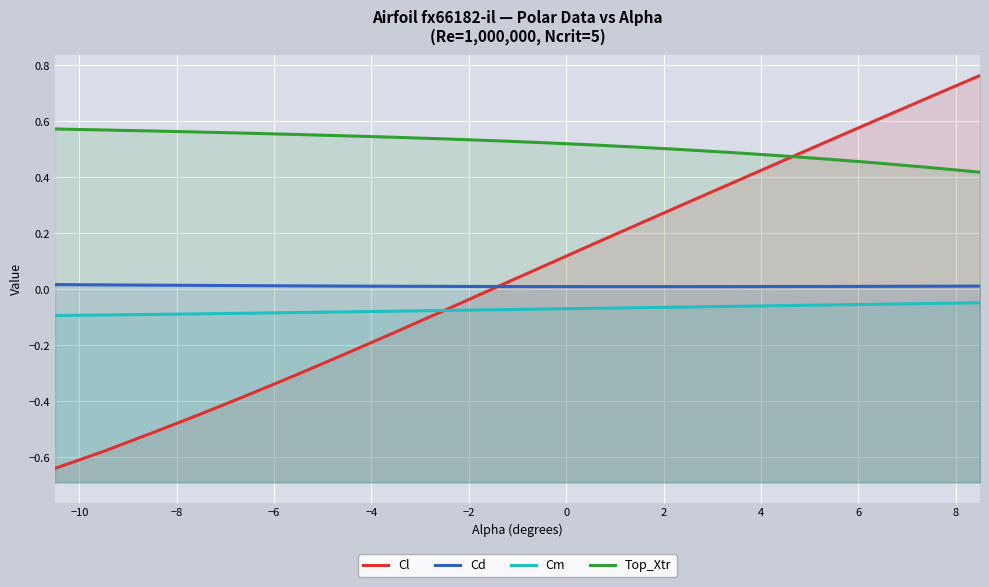

Is the value of Cd at 8 greater than the value of Top_Xtr at 13?

No